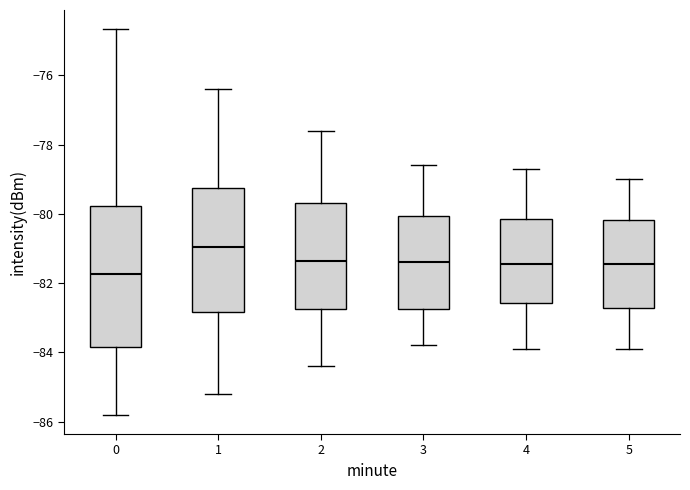

Which box is the tallest, from its lower edge to its upper edge?

0